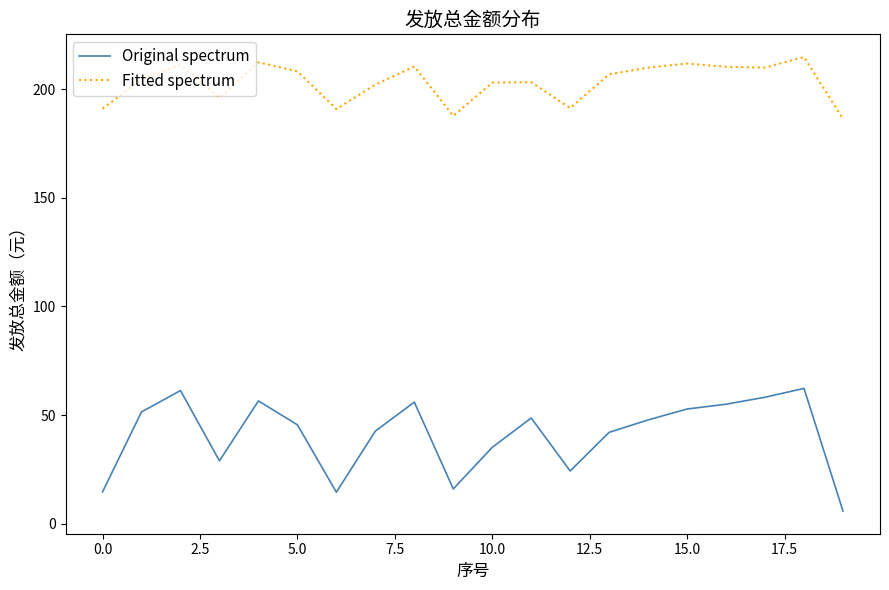

List the series in order of their peak value, highest first.

Fitted spectrum, Original spectrum